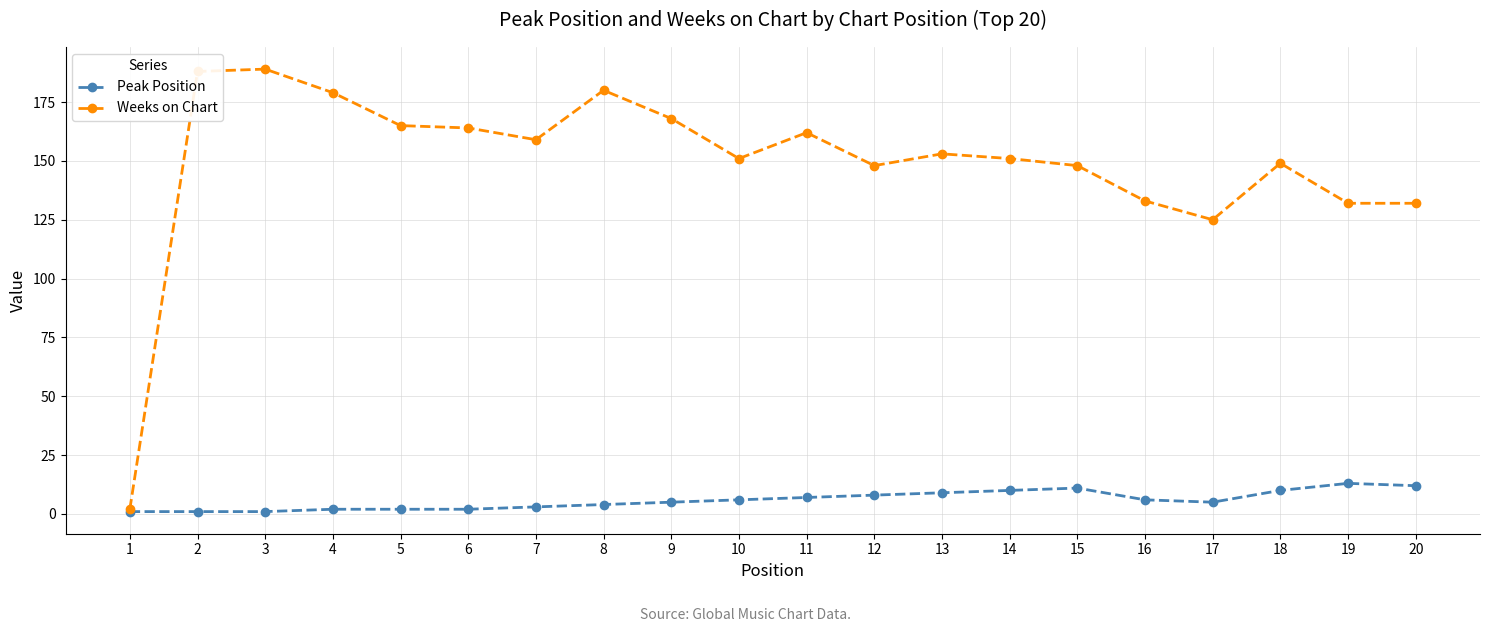

True or false: Weeks on Chart has a value of 179 at 4.

True